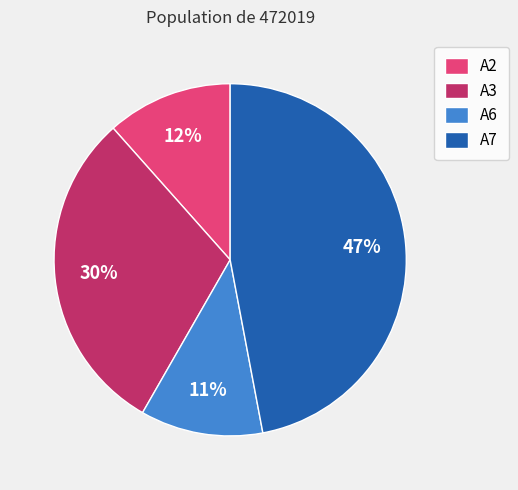

Is A6 the majority of the pie?

No